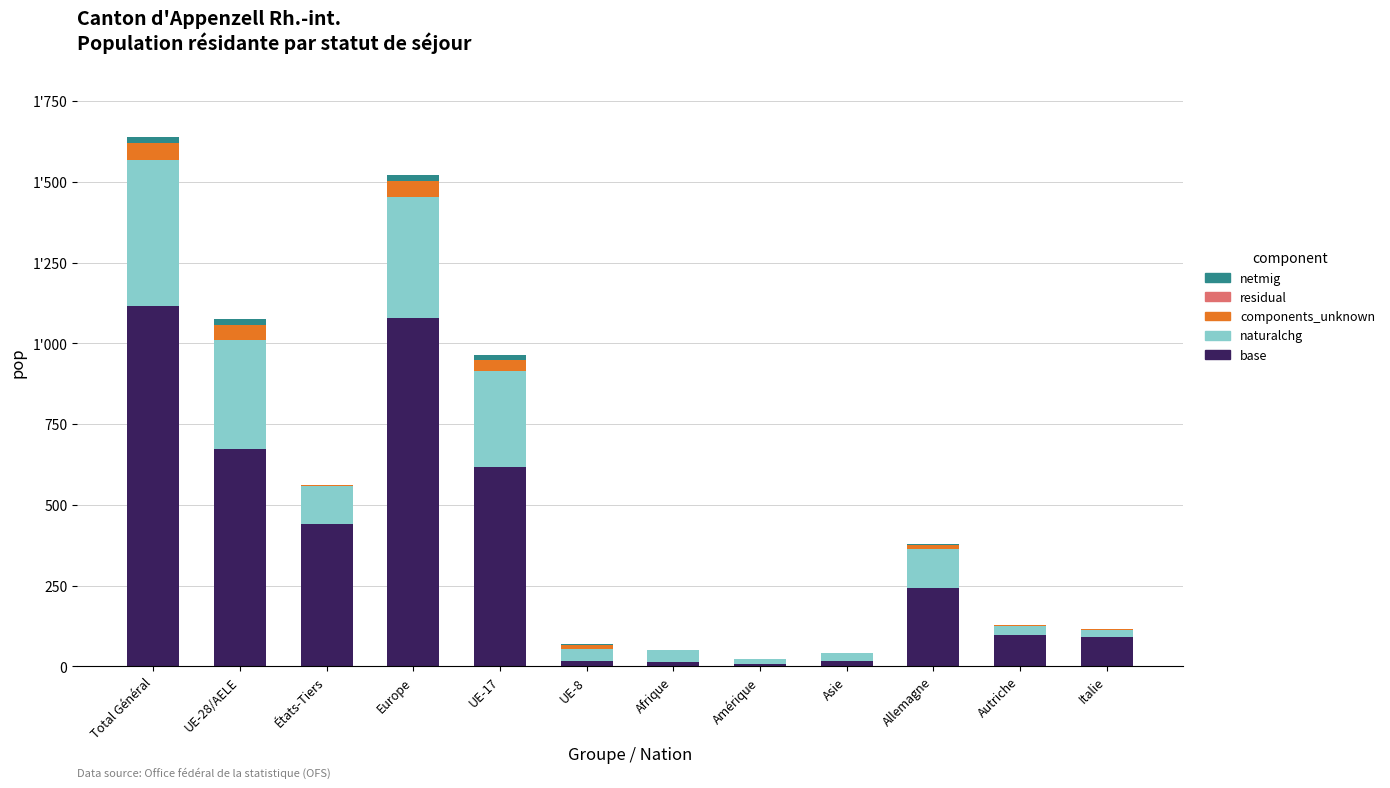

Does the chart contain stacked bars?

Yes